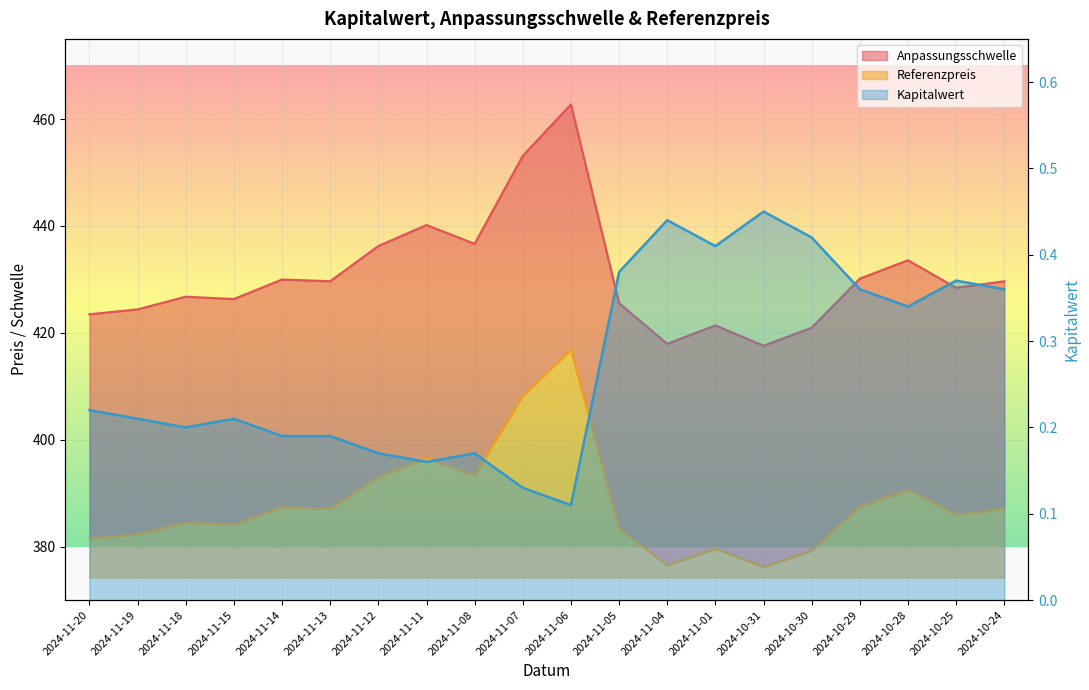

What are all the series names shown in the legend?

Anpassungsschwelle, Referenzpreis, Kapitalwert